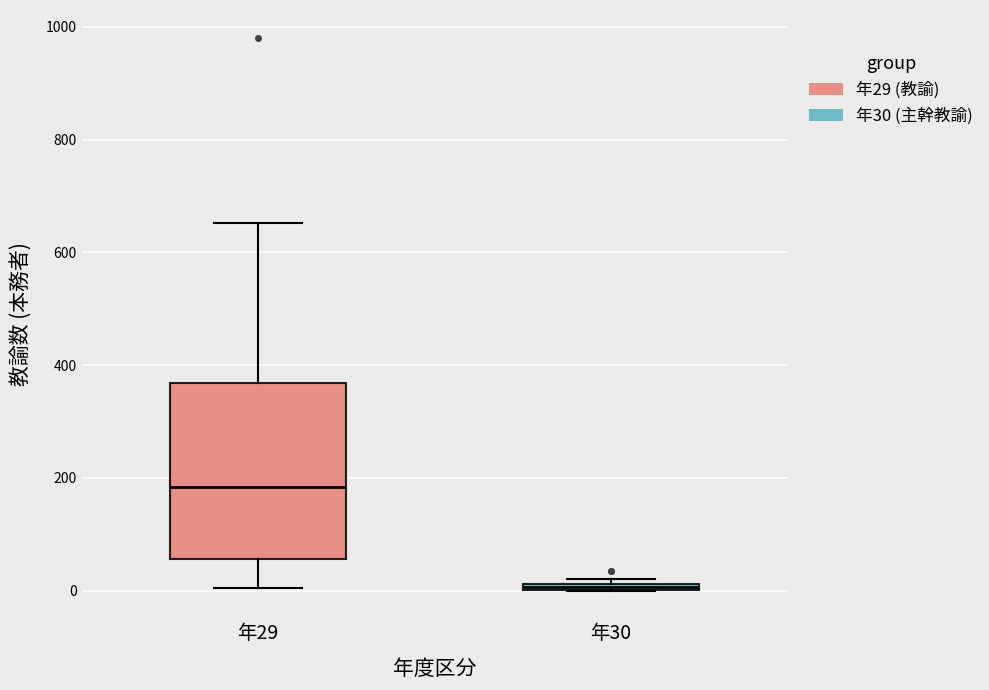

Where is the lower edge of the box for 年30 on the y-axis? The values are not printed on the chart, so give them approximately, as read against the axis.

0